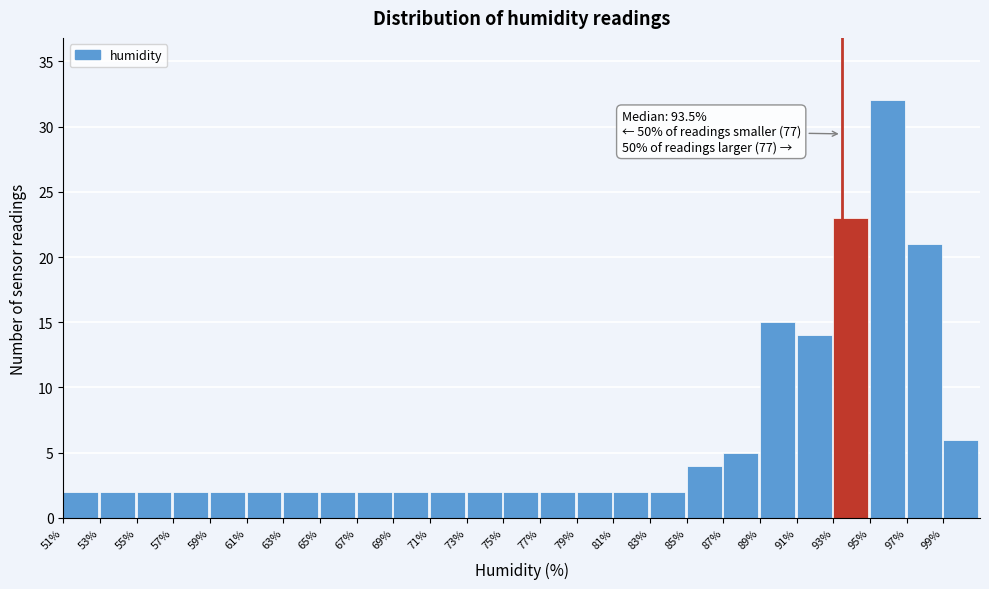

Which range on the x-axis has the tallest bar?

95 to 97